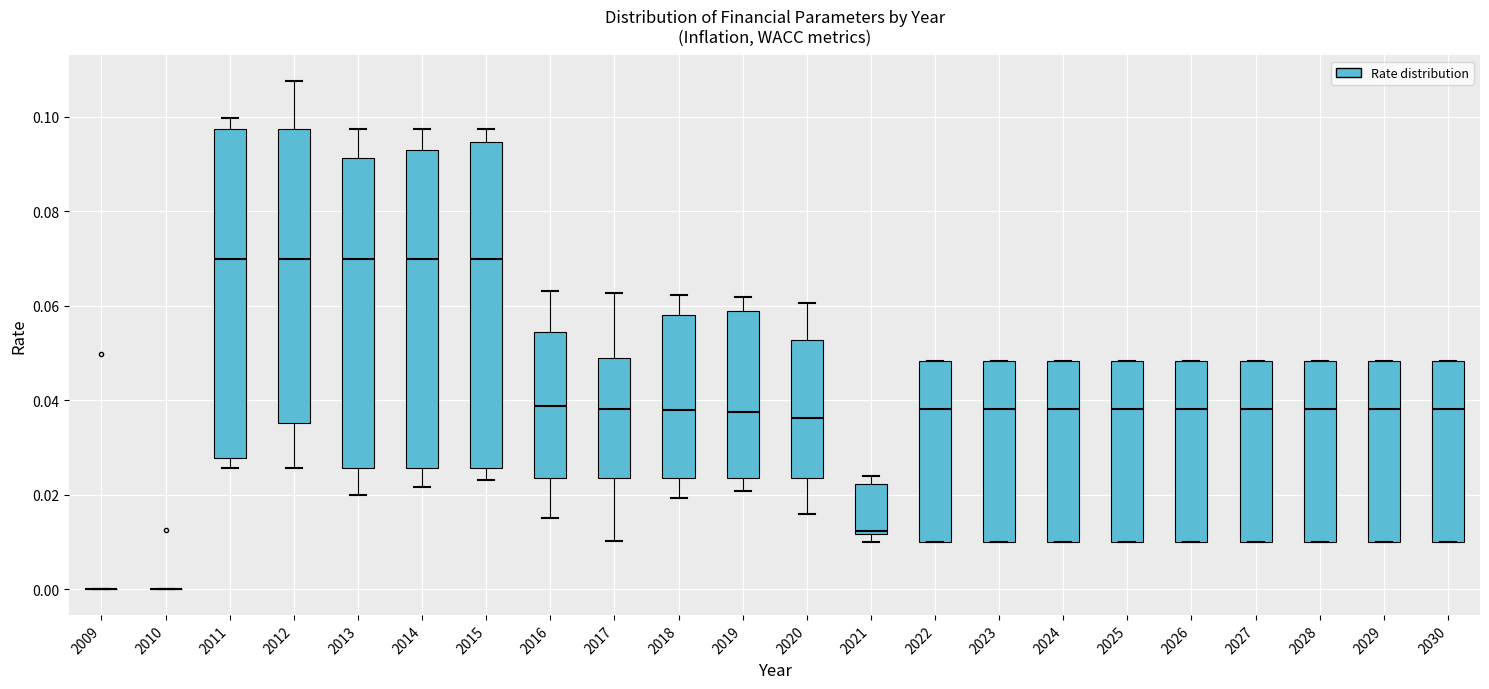

Reading left to right, read every box against the y-axis: the position of its median line, the range the box covers, and the ends of its whiskers. The values are not printed on the chart, so give them approximately, as read against the axis.

2009: box collapsed to a line at 0.000, whiskers 0.000 to 0.000
2010: box collapsed to a line at 0.000, whiskers 0.000 to 0.000
2011: median 0.070, box 0.028 to 0.098, whiskers 0.026 to 0.100
2012: median 0.070, box 0.036 to 0.098, whiskers 0.026 to 0.108
2013: median 0.070, box 0.026 to 0.092, whiskers 0.020 to 0.098
2014: median 0.070, box 0.026 to 0.094, whiskers 0.022 to 0.098
2015: median 0.070, box 0.026 to 0.094, whiskers 0.024 to 0.098
2016: median 0.038, box 0.024 to 0.054, whiskers 0.016 to 0.064
2017: median 0.038, box 0.024 to 0.048, whiskers 0.010 to 0.062
2018: median 0.038, box 0.024 to 0.058, whiskers 0.020 to 0.062
2019: median 0.038, box 0.024 to 0.060, whiskers 0.020 to 0.062
2020: median 0.036, box 0.024 to 0.052, whiskers 0.016 to 0.060
2021: median 0.012 (just above the box's lower edge), box 0.012 to 0.022, whiskers 0.010 to 0.024
2022: median 0.038, box 0.010 to 0.048, whiskers 0.010 to 0.048
2023: median 0.038, box 0.010 to 0.048, whiskers 0.010 to 0.048
2024: median 0.038, box 0.010 to 0.048, whiskers 0.010 to 0.048
2025: median 0.038, box 0.010 to 0.048, whiskers 0.010 to 0.048
2026: median 0.038, box 0.010 to 0.048, whiskers 0.010 to 0.048
2027: median 0.038, box 0.010 to 0.048, whiskers 0.010 to 0.048
2028: median 0.038, box 0.010 to 0.048, whiskers 0.010 to 0.048
2029: median 0.038, box 0.010 to 0.048, whiskers 0.010 to 0.048
2030: median 0.038, box 0.010 to 0.048, whiskers 0.010 to 0.048